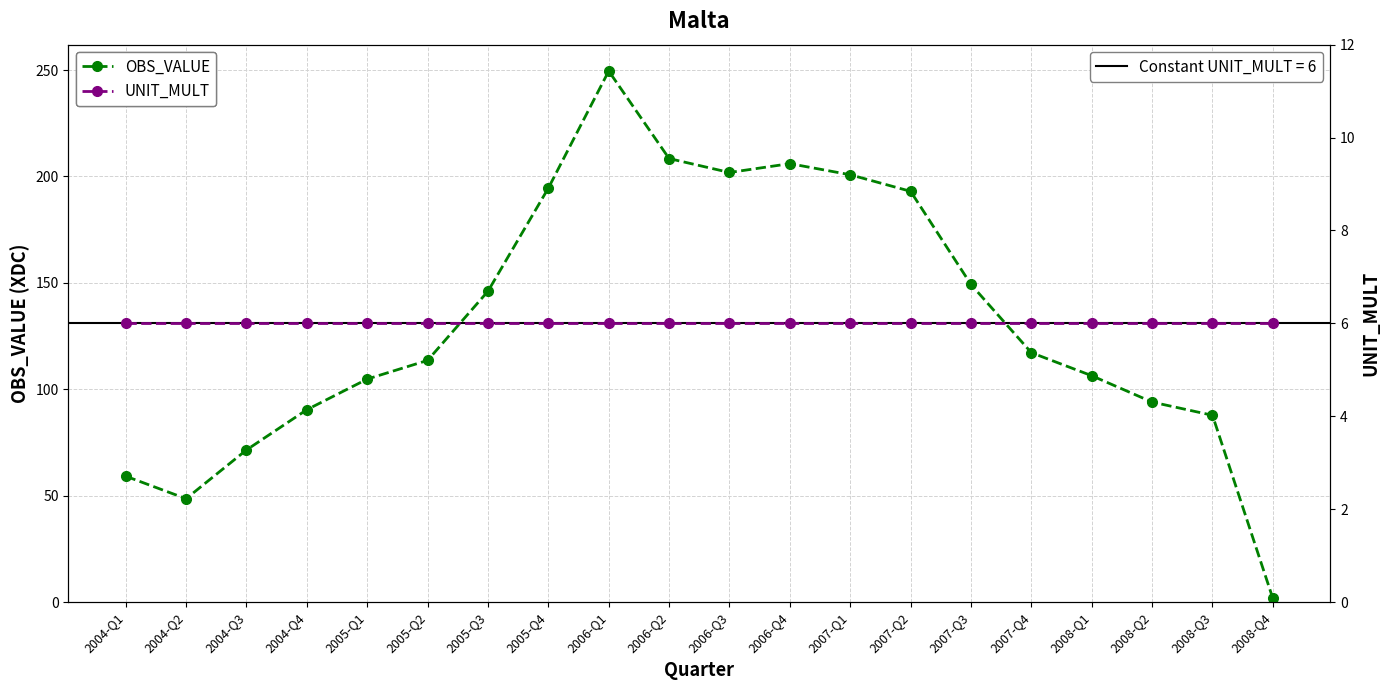

Rank the categories by OBS_VALUE value from highest to lowest.

2006-Q1, 2006-Q2, 2006-Q4, 2006-Q3, 2007-Q1, 2005-Q4, 2007-Q2, 2007-Q3, 2005-Q3, 2007-Q4, 2005-Q2, 2008-Q1, 2005-Q1, 2008-Q2, 2004-Q4, 2008-Q3, 2004-Q3, 2004-Q1, 2004-Q2, 2008-Q4